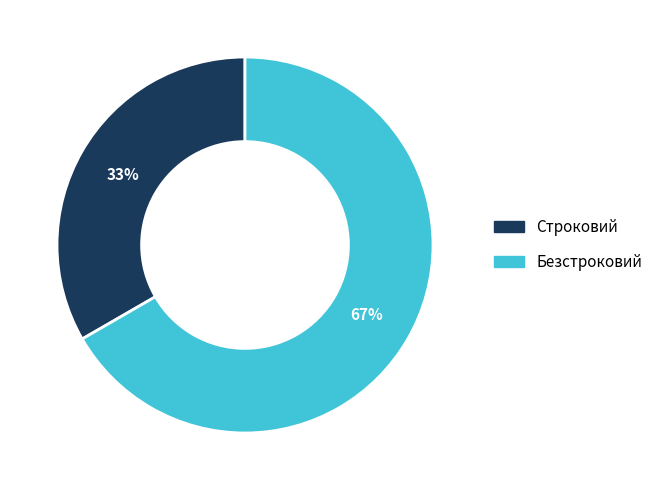

Does Безстроковий represent more than half of the total?

Yes